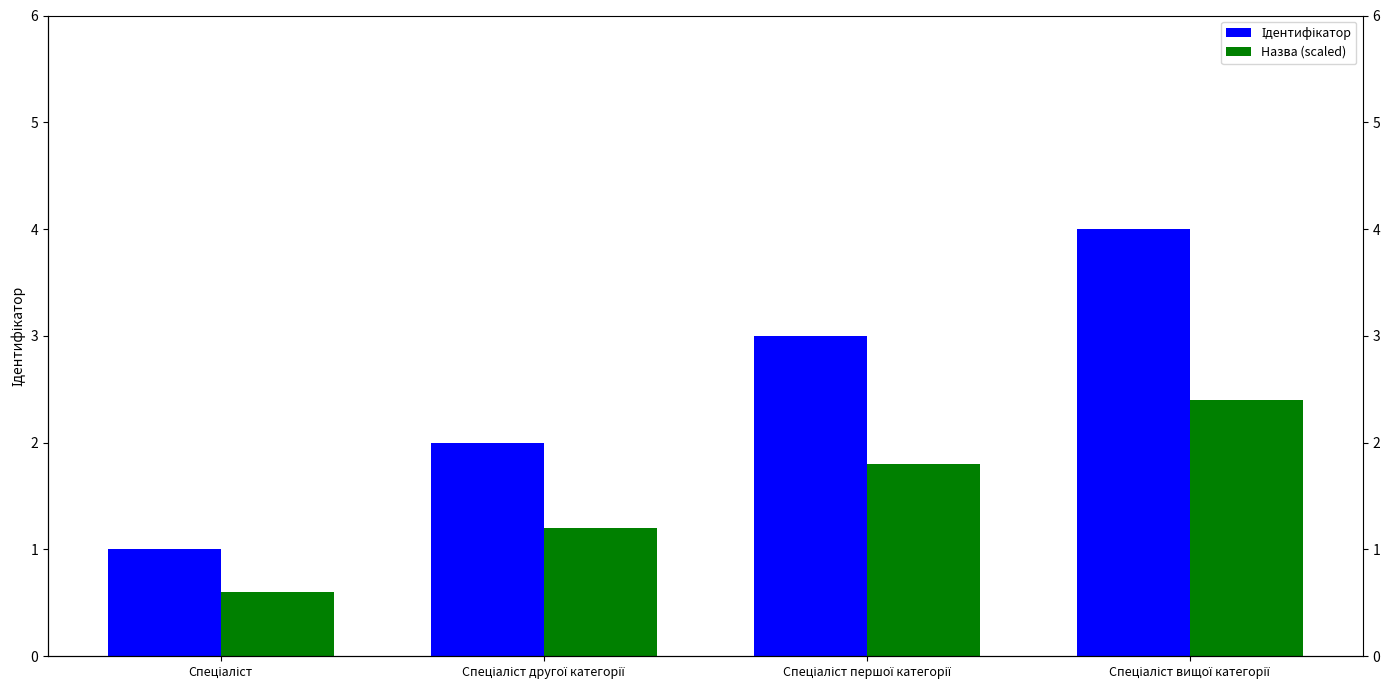

Count the number of data series in this chart.

2